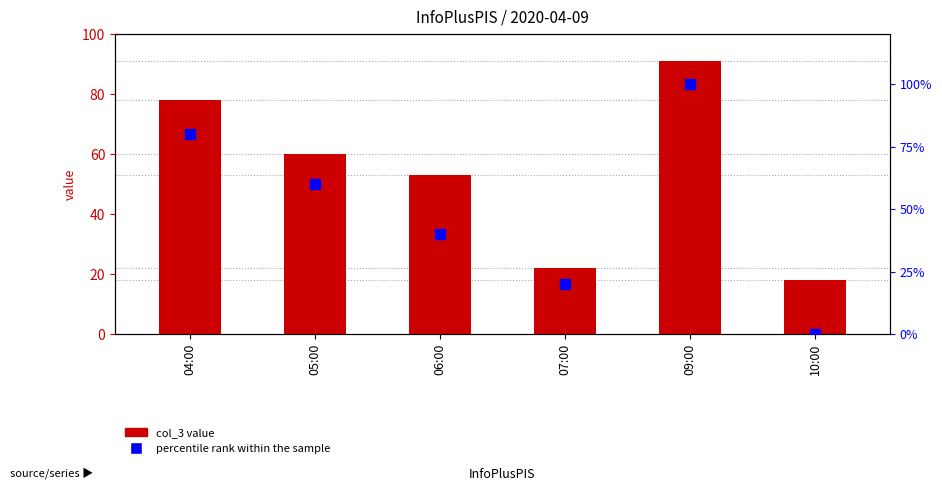

At how many categories does at least one series exceed 53?

3